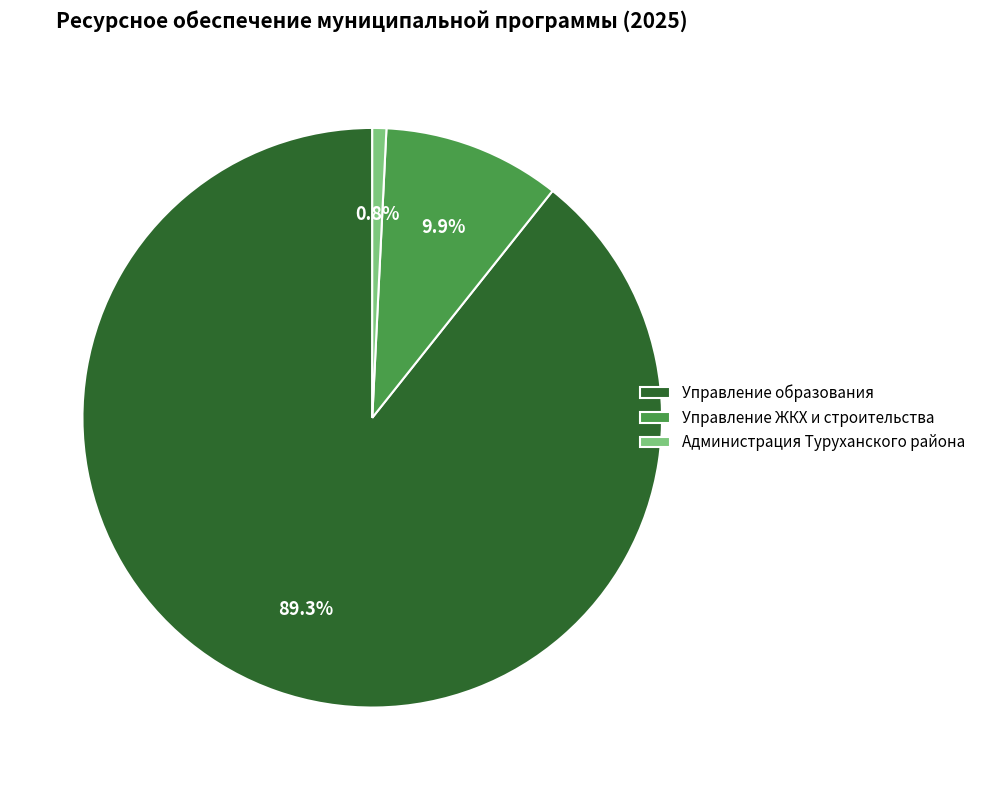

To the nearest percent, what is the difference between the largest and smallest slice percentages?

89%